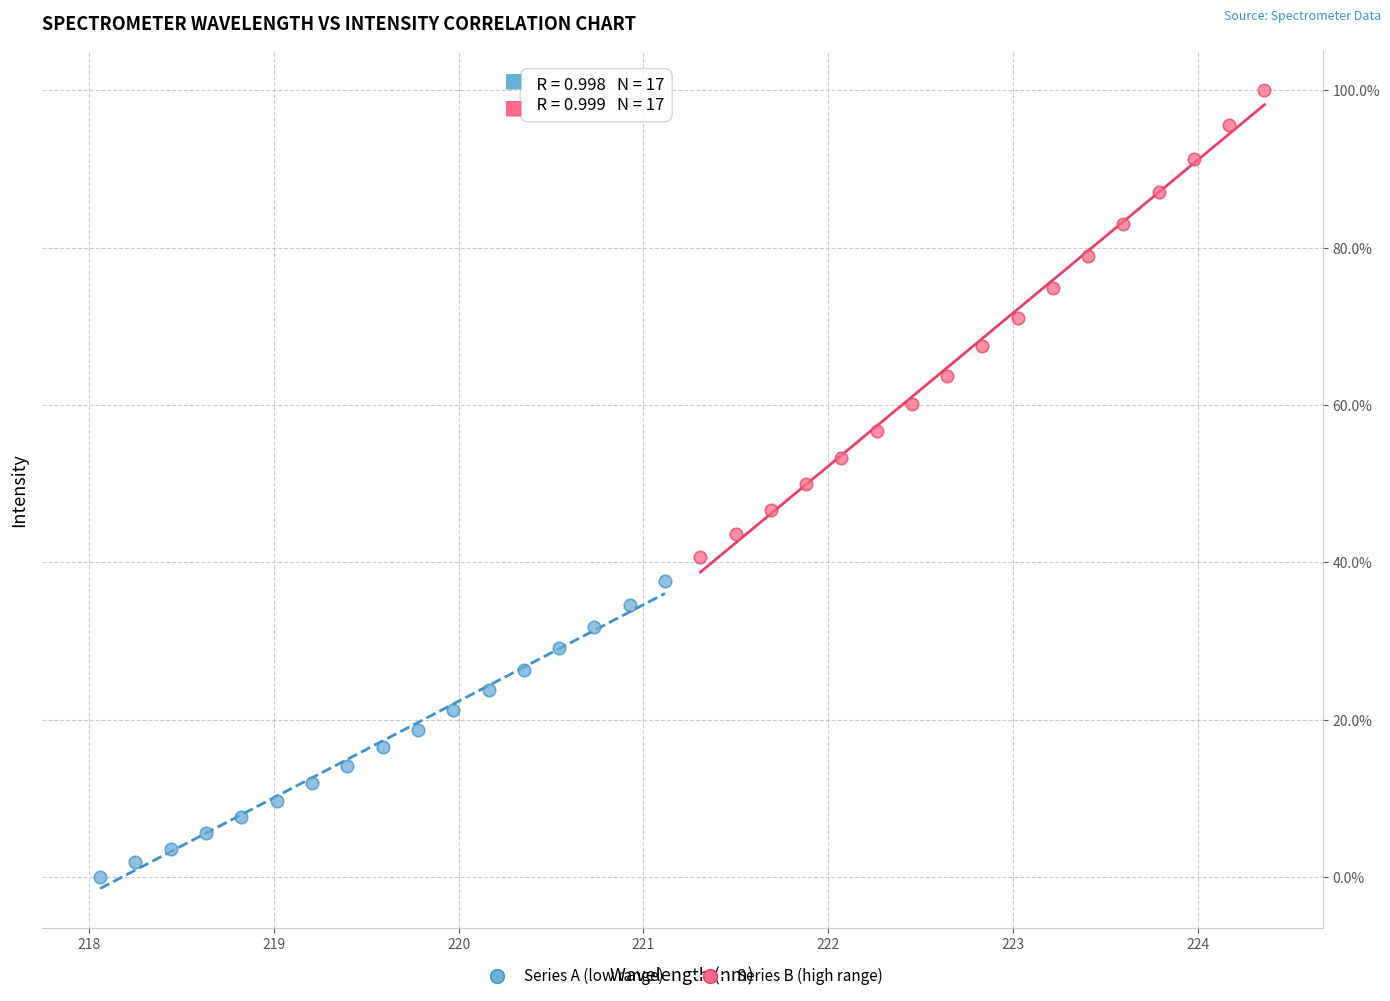

Which series reaches the maximum Y coordinate?

Series B (high range)